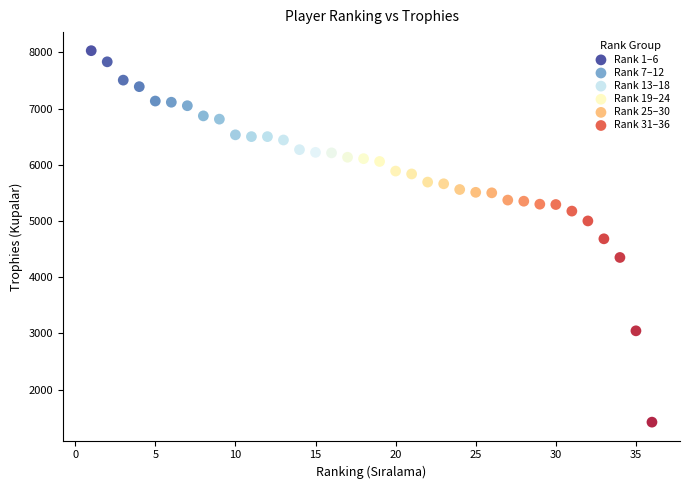

Which series contains the lowest Y value?

Rank 31–36